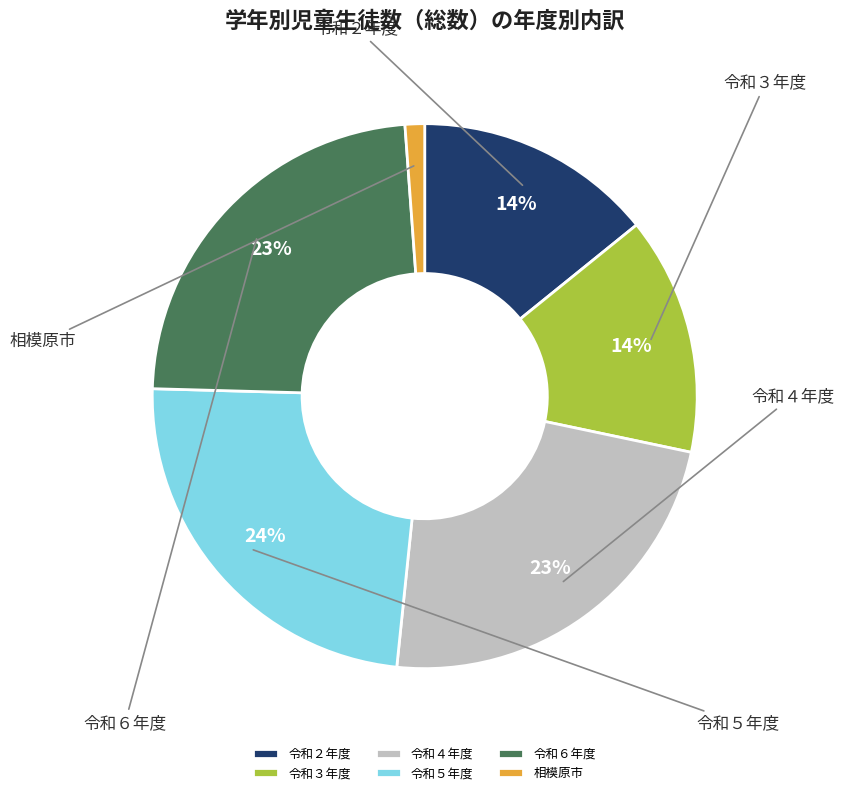

What is the change in value from 令和４年度 to 相模原市?

-2411